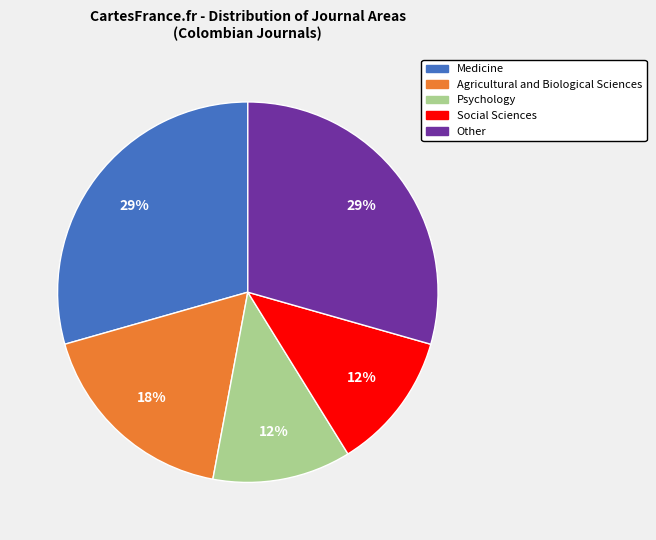

Approximately how many times larger is the value at Social Sciences compared to Medicine?

0.4